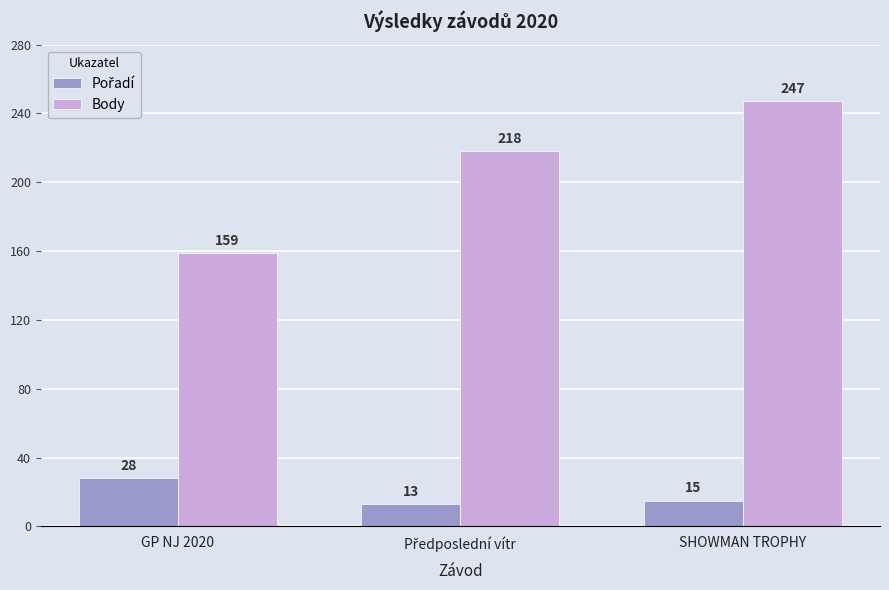

Which series has the largest total across all categories?

Body